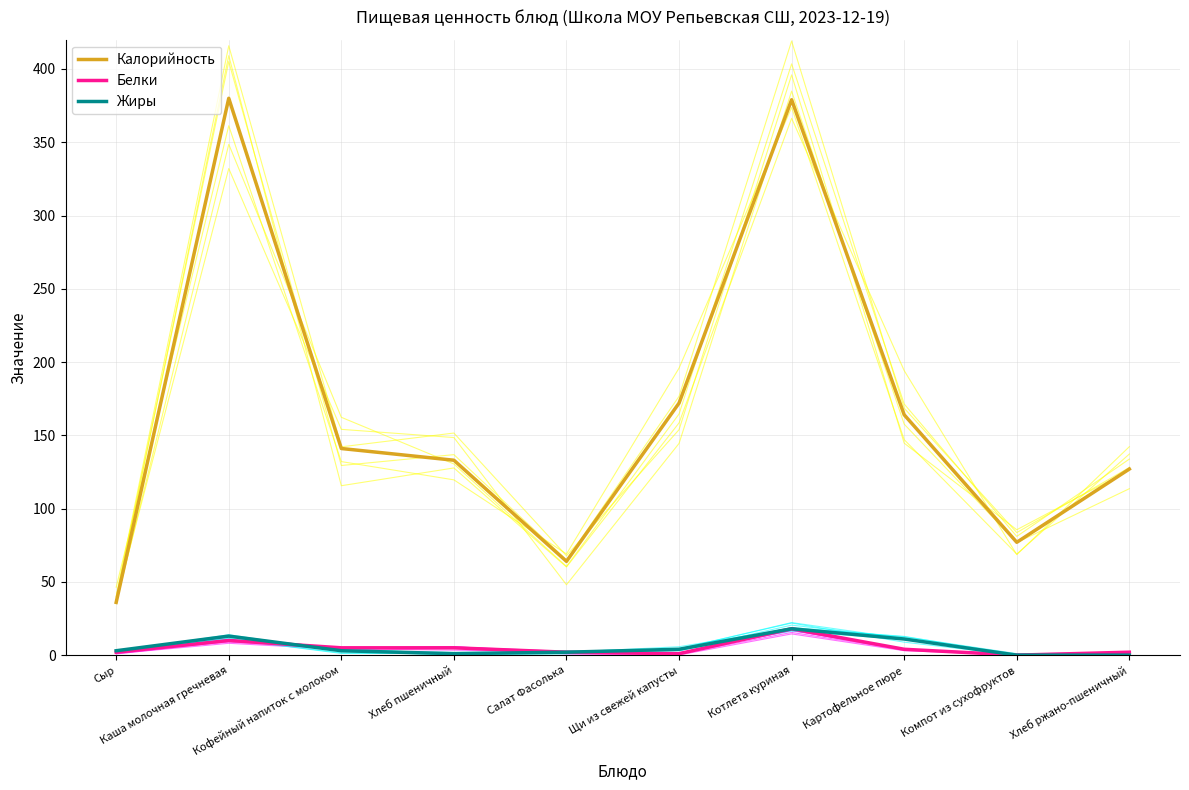

What is the sum of all Жиры values?

55